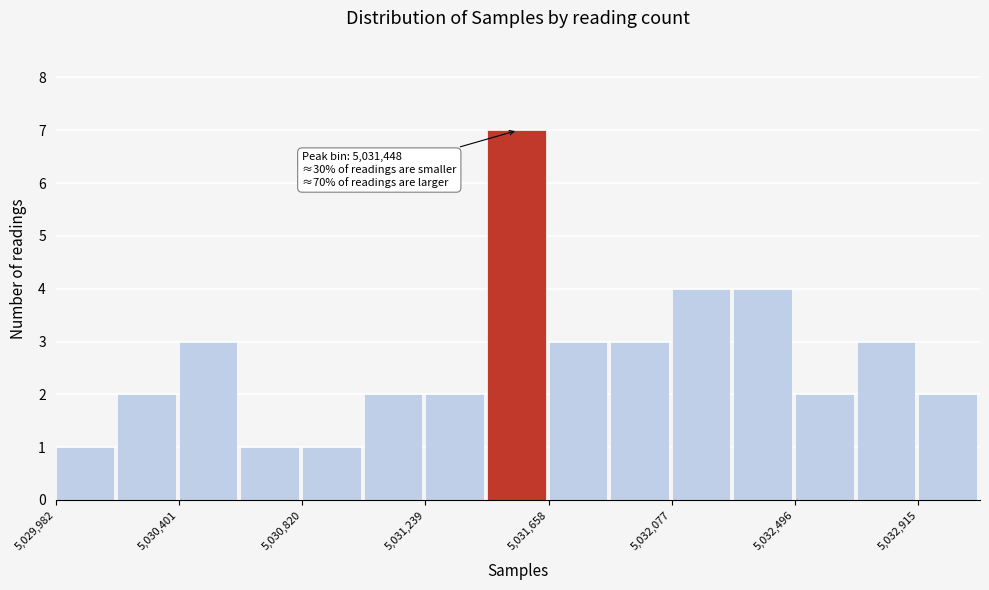

Over which range of the x-axis is the bar tallest?

5031450 to 5031650